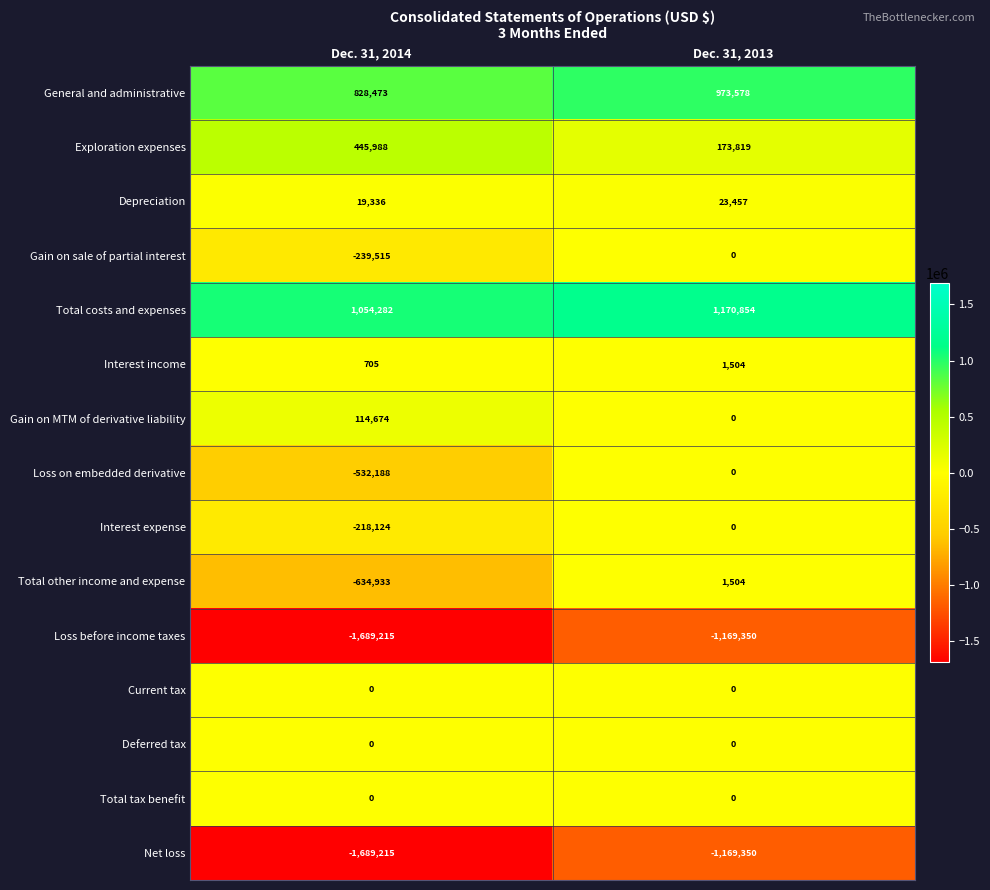

The value of Gain on sale of partial interest at Dec. 31, 2013 is 157223. True or false?

False